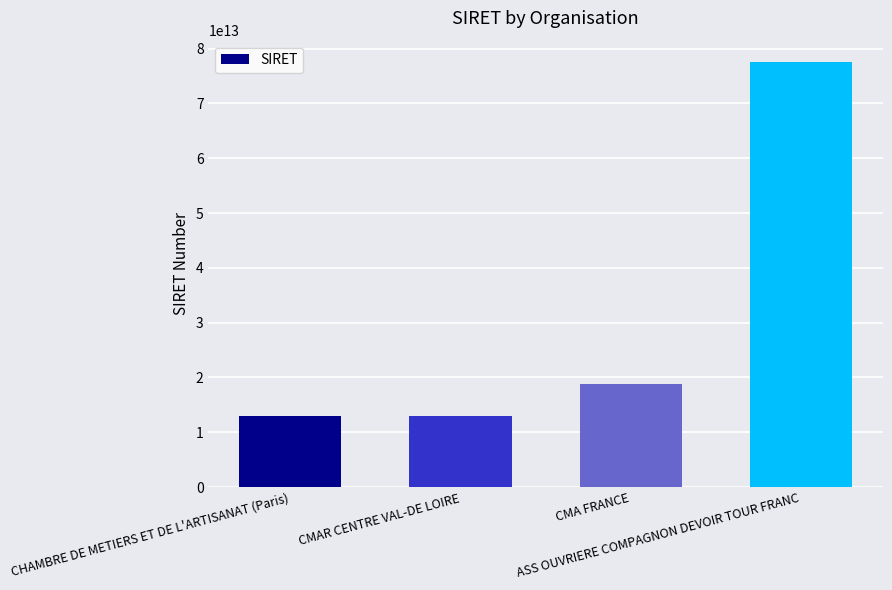

What is the difference between the second highest and second lowest values?

5747206599996